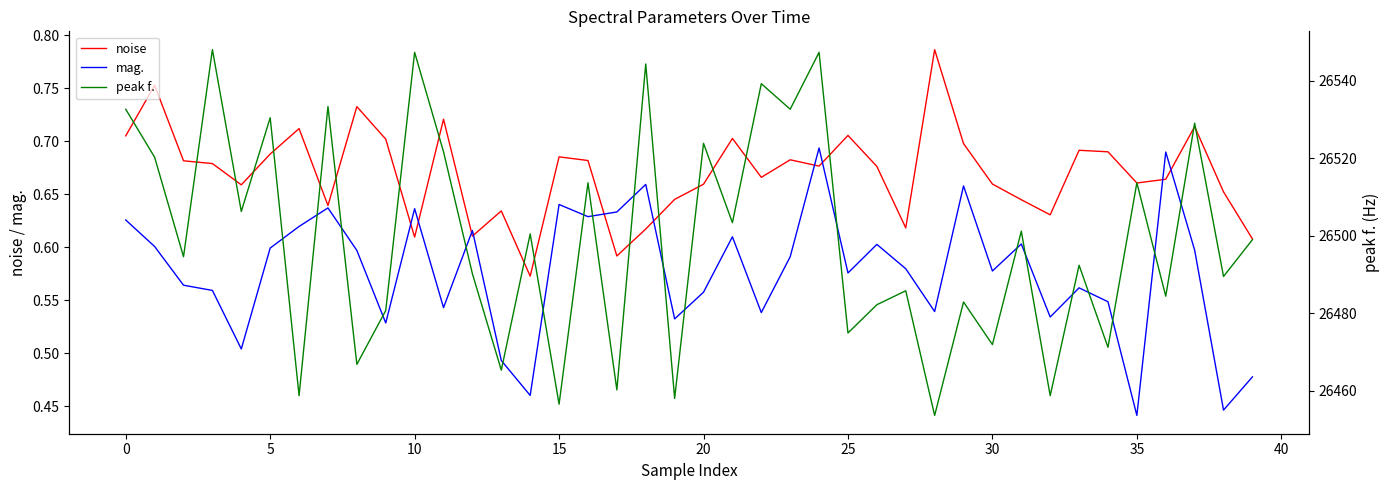

What is the highest value of the noise series?

0.8